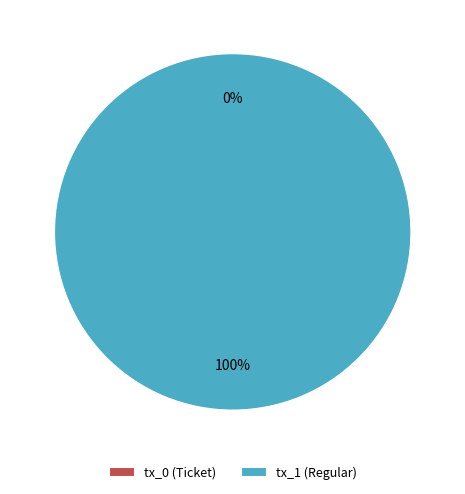

The tx_0 (Ticket) slice represents 0% of the pie. True or false?

True